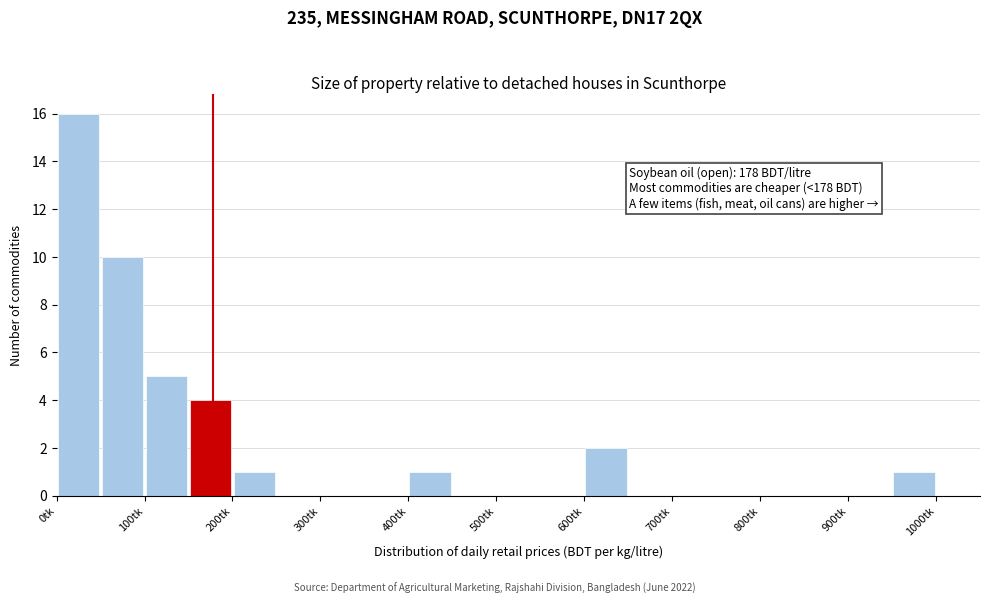

Which range on the x-axis has the tallest bar?

0 to 50